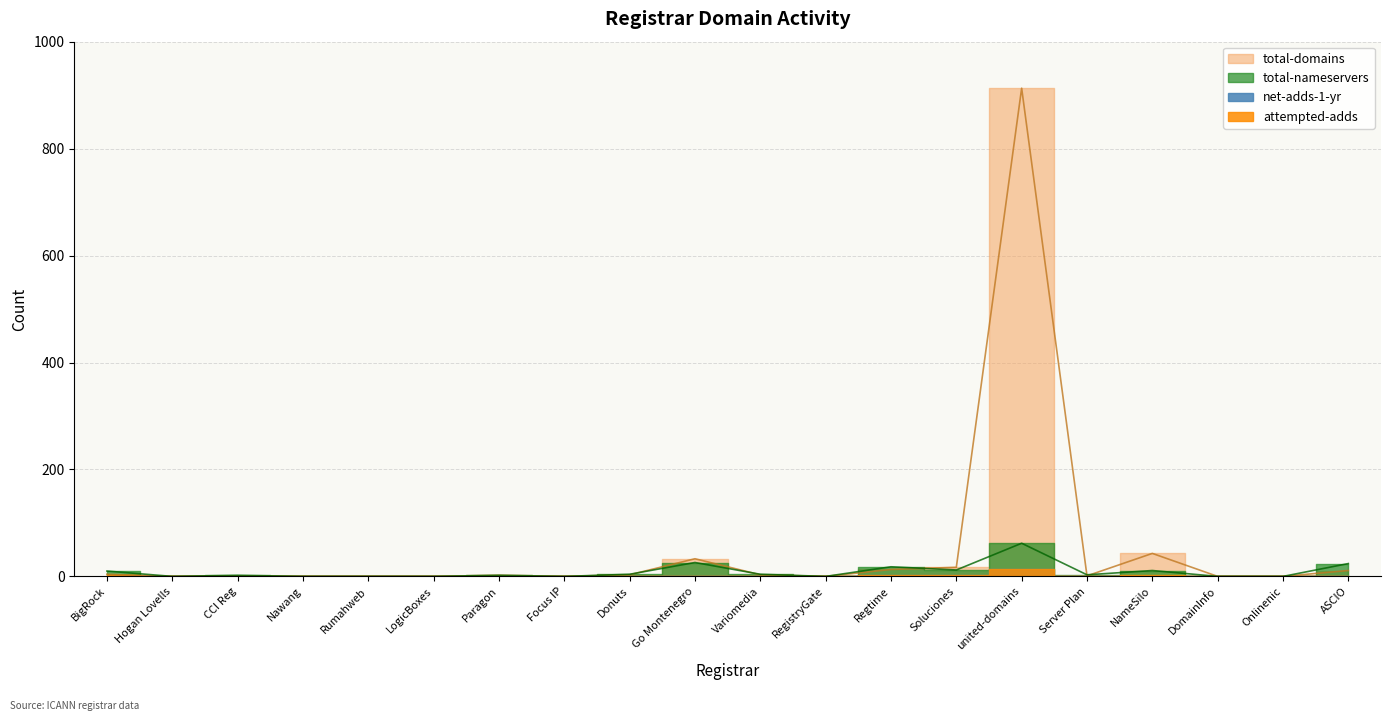

What is the label of the 6th point from the right?

united-domains